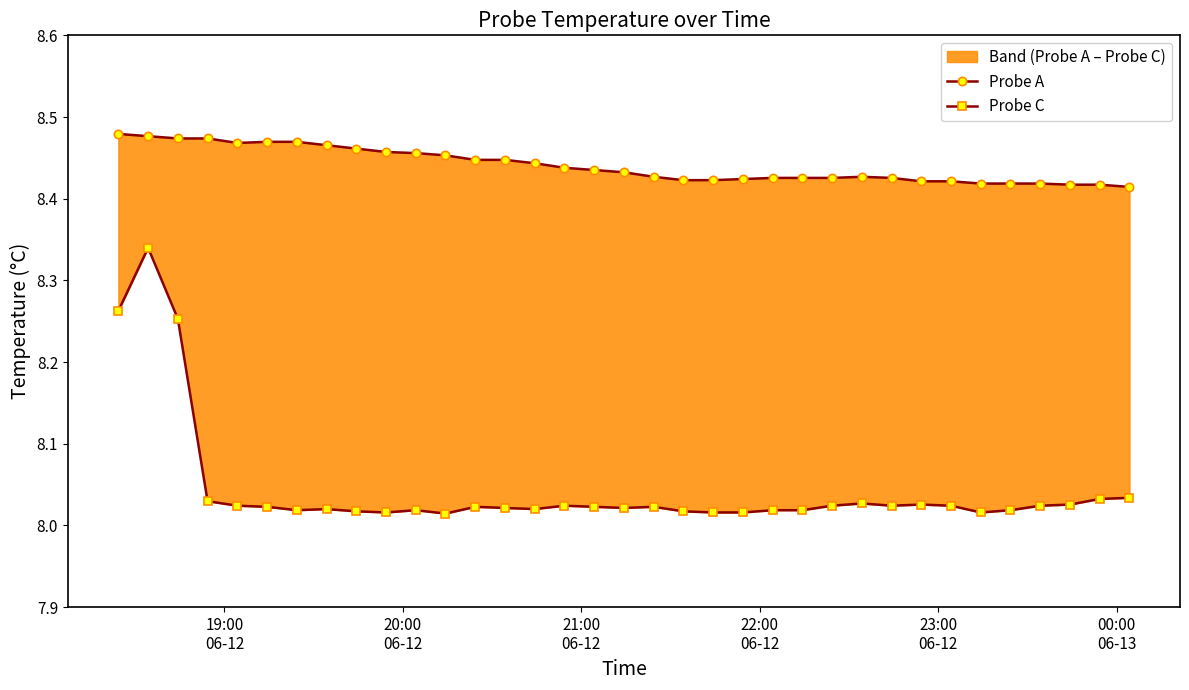

Reading left to right, what are all the values shown in this chart?

Probe A: 8.5	8.5	8.5	8.5	8.5	8.5	8.5	8.5	8.5	8.5	8.5	8.5	8.4	8.4	8.4	8.4	8.4	8.4	8.4	8.4	8.4	8.4	8.4	8.4	8.4	8.4	8.4	8.4	8.4	8.4	8.4	8.4	8.4	8.4	8.4
Probe C: 8.3	8.3	8.3	8.0	8.0	8.0	8.0	8.0	8.0	8.0	8.0	8.0	8.0	8.0	8.0	8.0	8.0	8.0	8.0	8.0	8.0	8.0	8.0	8.0	8.0	8.0	8.0	8.0	8.0	8.0	8.0	8.0	8.0	8.0	8.0